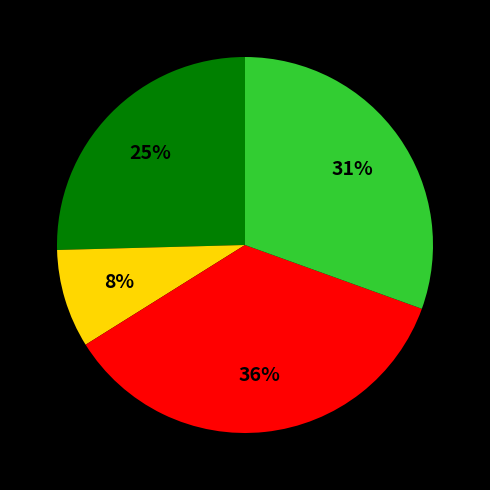

Is there any slice that represents more than half of the pie?

No